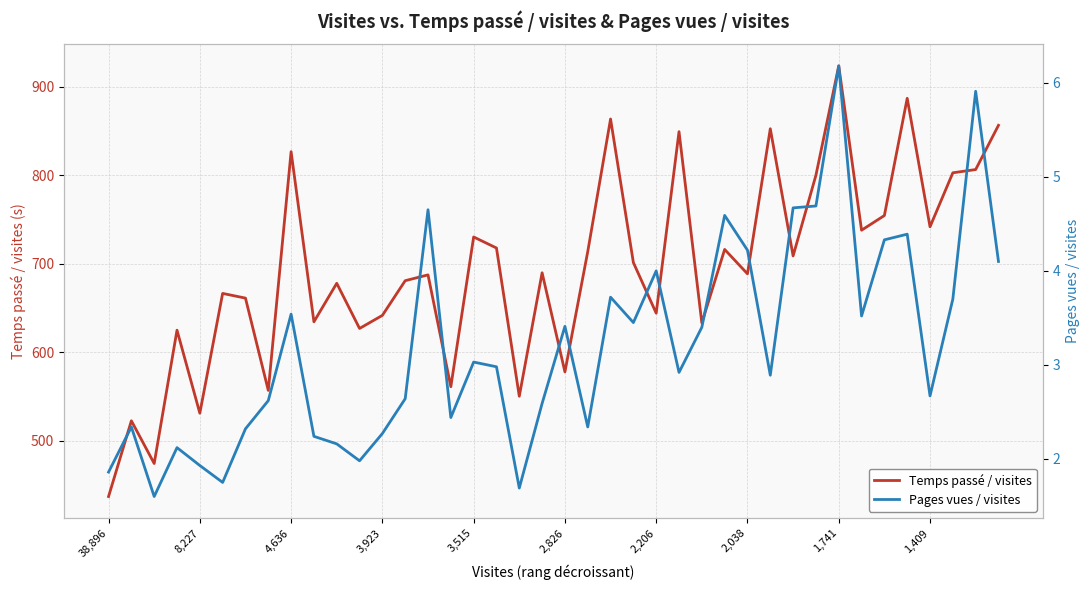

Reading right to left, transcribe all the data shown in this chart.

Temps passé / visites: 856.6	806.6	802.9	741.8	887.2	754.6	738.0	923.9	800.1	708.9	852.8	688.6	716.2	633.1	849.5	644.1	701.4	863.8	713.7	577.7	689.8	550.1	717.8	730.3	560.9	687.4	680.9	641.6	626.8	677.9	634.3	826.8	556.7	661.1	666.5	530.9	624.9	474.1	522.4	436.7
Pages vues / visites: 4.1	5.9	3.7	2.7	4.4	4.3	3.5	6.2	4.7	4.7	2.9	4.2	4.6	3.4	2.9	4.0	3.5	3.7	2.3	3.4	2.6	1.7	3.0	3.0	2.4	4.7	2.6	2.3	2.0	2.2	2.2	3.5	2.6	2.3	1.8	1.9	2.1	1.6	2.3	1.9